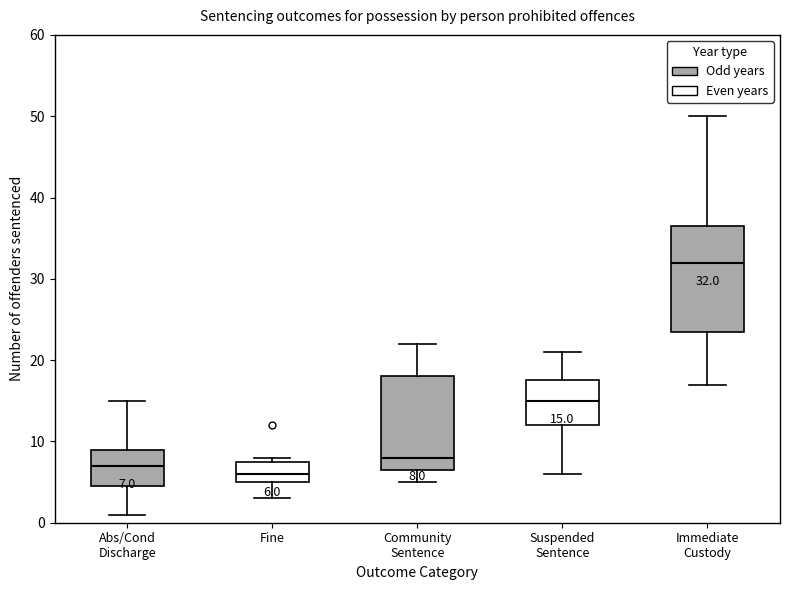

Which box is the tallest, from its lower edge to its upper edge?

Immediate Custody